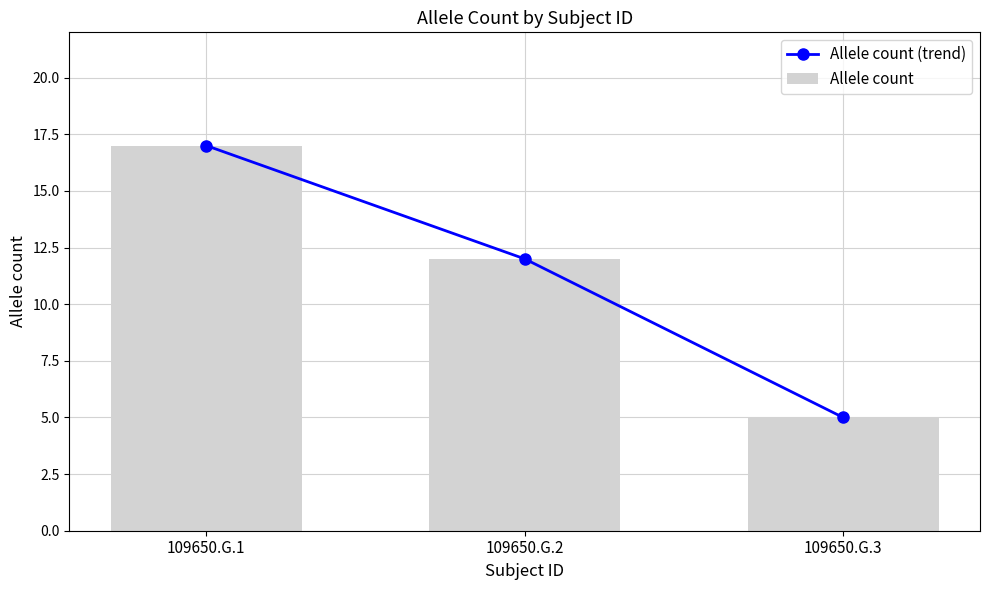

Reading left to right, what are all the values shown in this chart?

Allele count (trend): 109650.G.1=17	109650.G.2=12	109650.G.3=5
Allele count: 109650.G.1=17	109650.G.2=12	109650.G.3=5